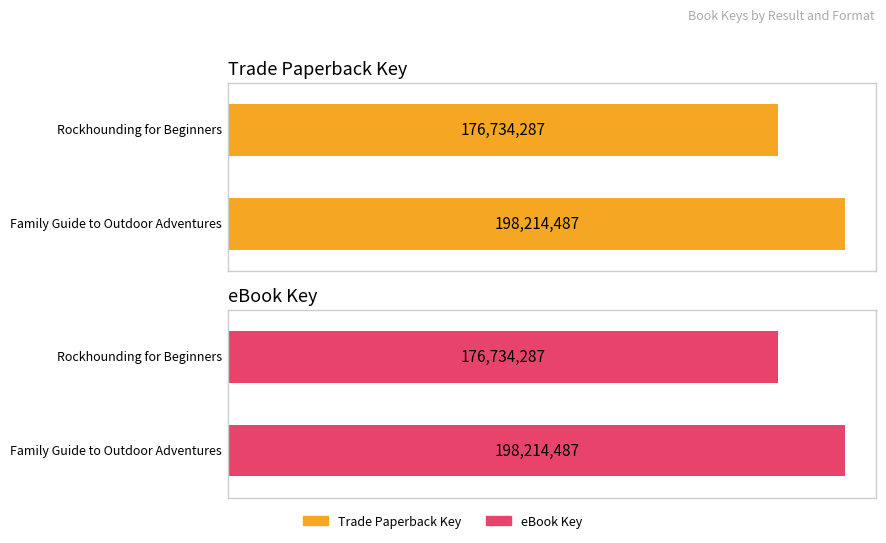

Reading left to right, transcribe all the data shown in this chart.

Trade Paperback Key: Family Guide to Outdoor Adventures=198214487	Rockhounding for Beginners=176734287
eBook Key: Family Guide to Outdoor Adventures=198214487	Rockhounding for Beginners=176734287